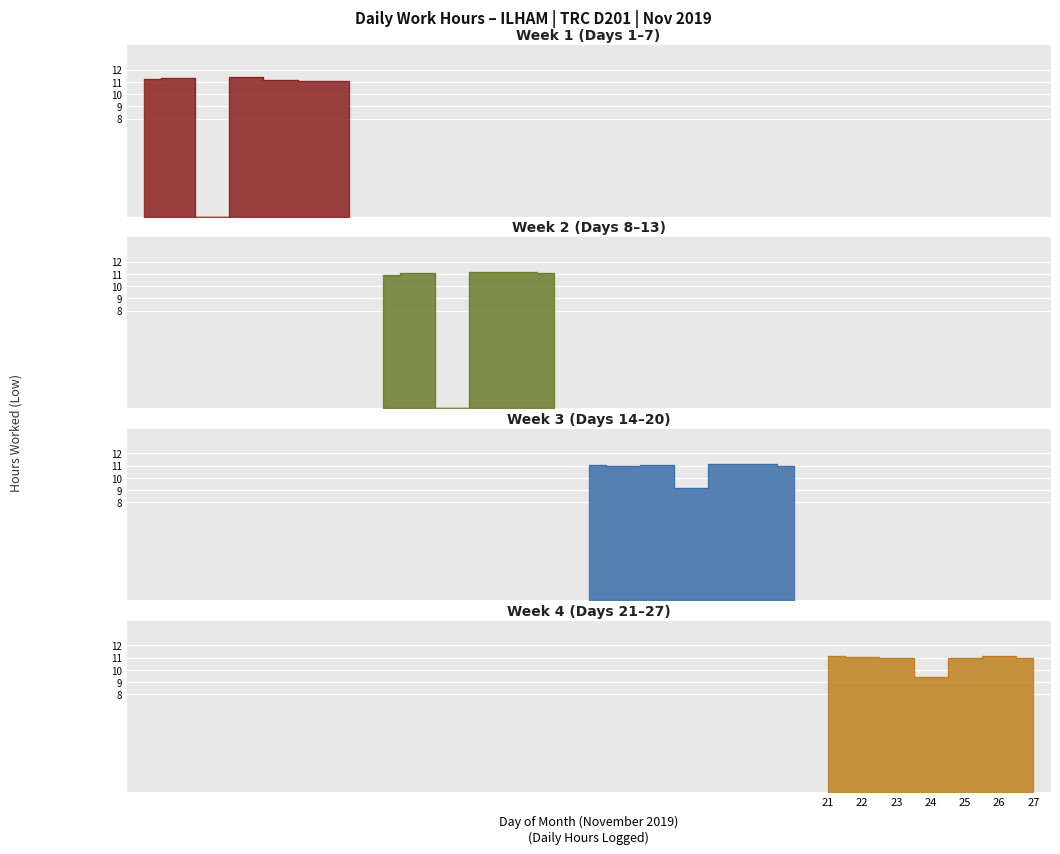

Rank the categories by value from lowest to highest.

3, 10, 17, 24, 8, 15, 23, 25, 27, 20, 13, 6, 7, 14, 22, 9, 16, 19, 21, 18, 11, 26, 5, 12, 1, 2, 4